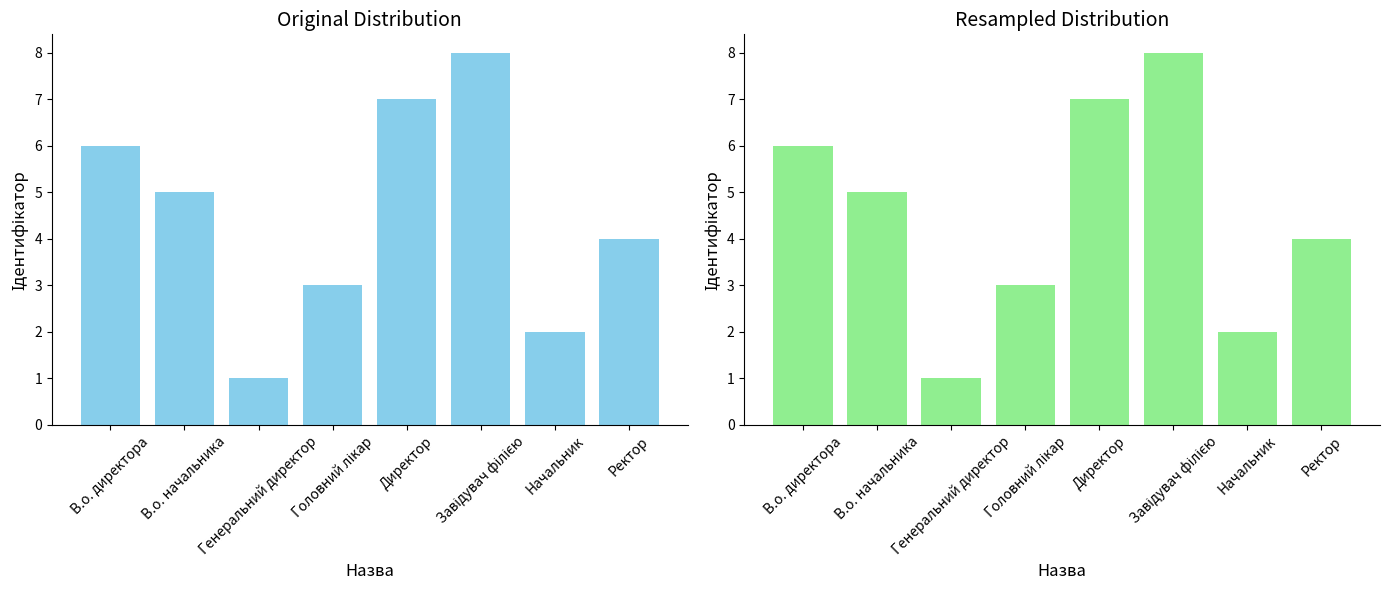

List the labels in order of value, largest first.

Завідувач філією, Директор, В.о. директора, В.о. начальника, Ректор, Головний лікар, Начальник, Генеральний директор